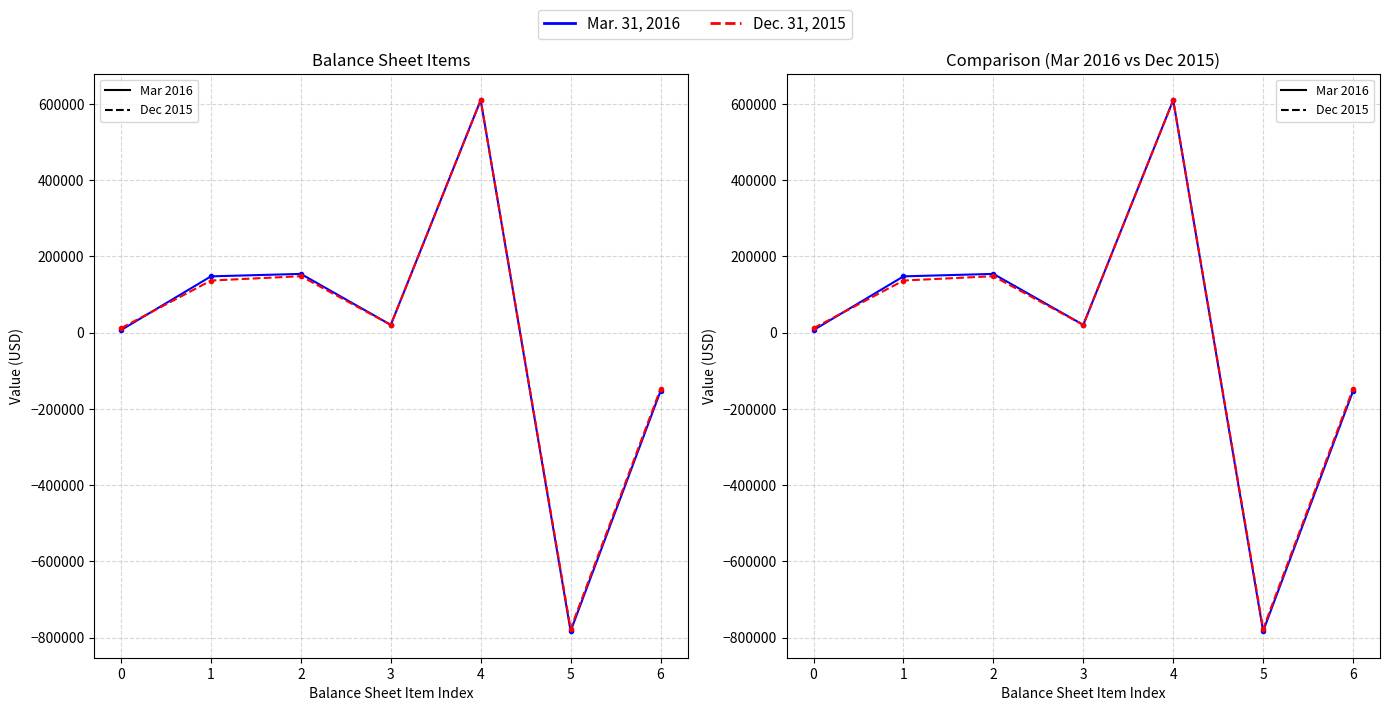

Is the value of Mar. 31, 2016 at 4 greater than the value of Dec. 31, 2015 at 5?

Yes